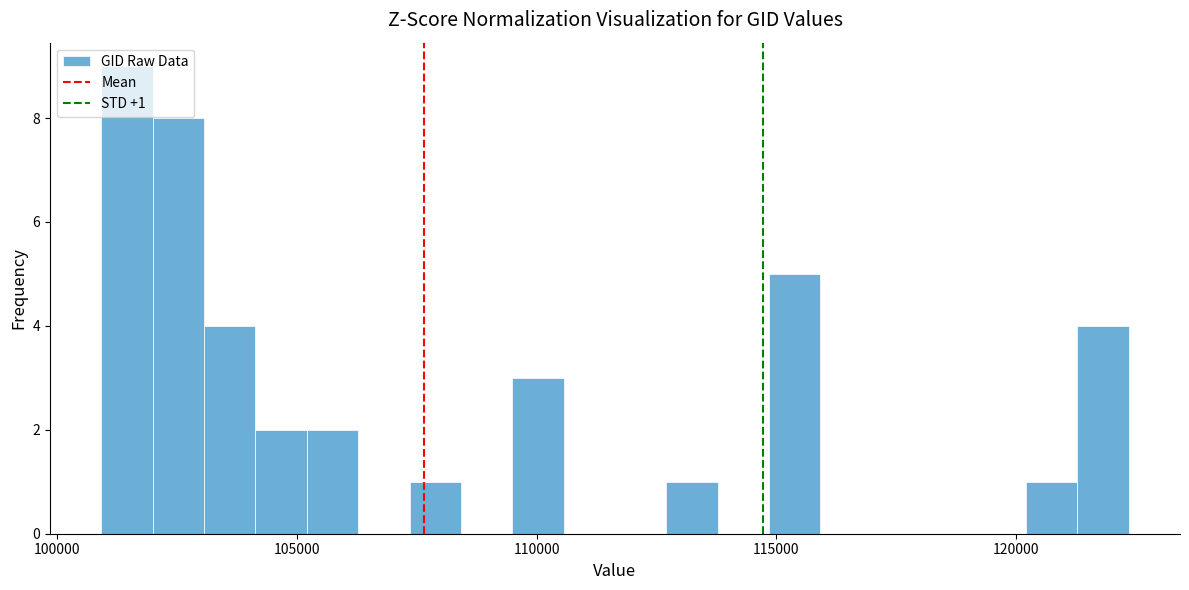

Around what value on the x-axis is the tallest bar? Give the approximate position of its centre, as read against the axis.

101500